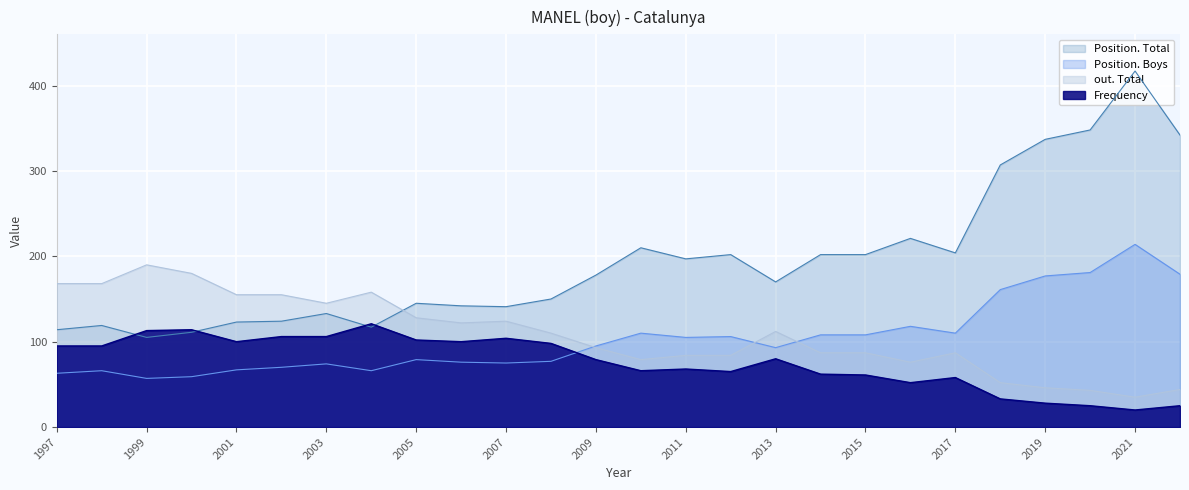

Count the number of categories in the chart.

26